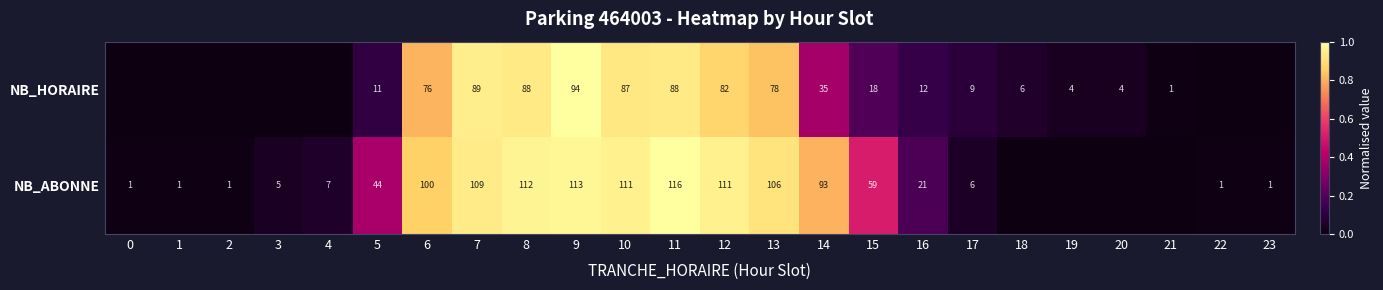

What is the difference between the NB_ABONNE values at 23 and 10?

110